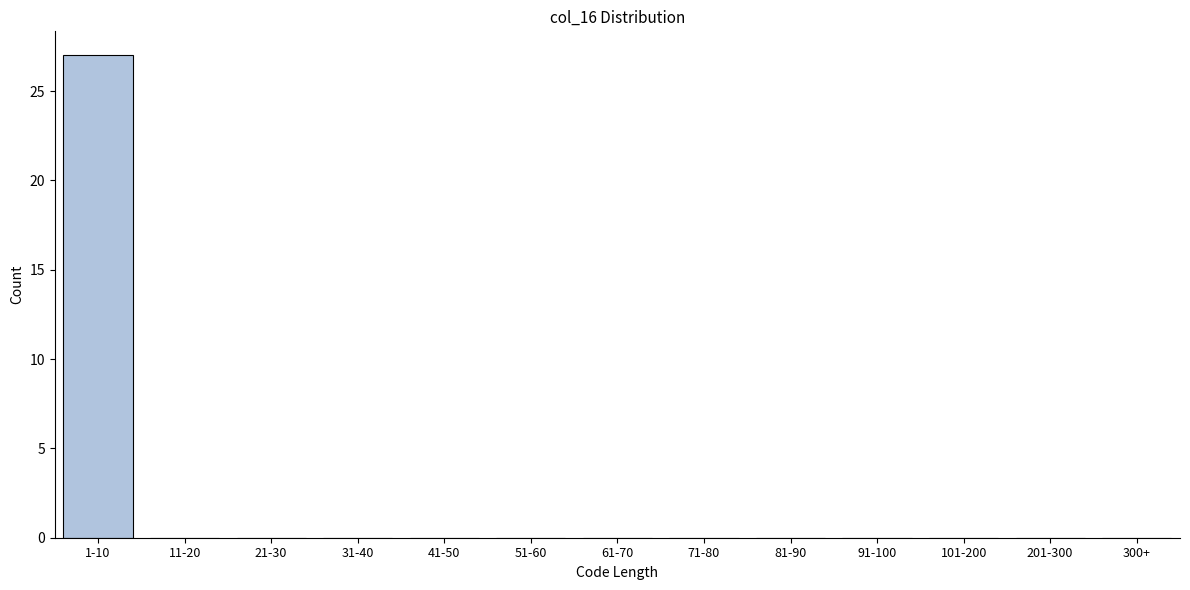

Reading left to right, extract all data points from this chart.

1-10=27	11-20=0	21-30=0	31-40=0	41-50=0	51-60=0	61-70=0	71-80=0	81-90=0	91-100=0	101-200=0	201-300=0	300+=0